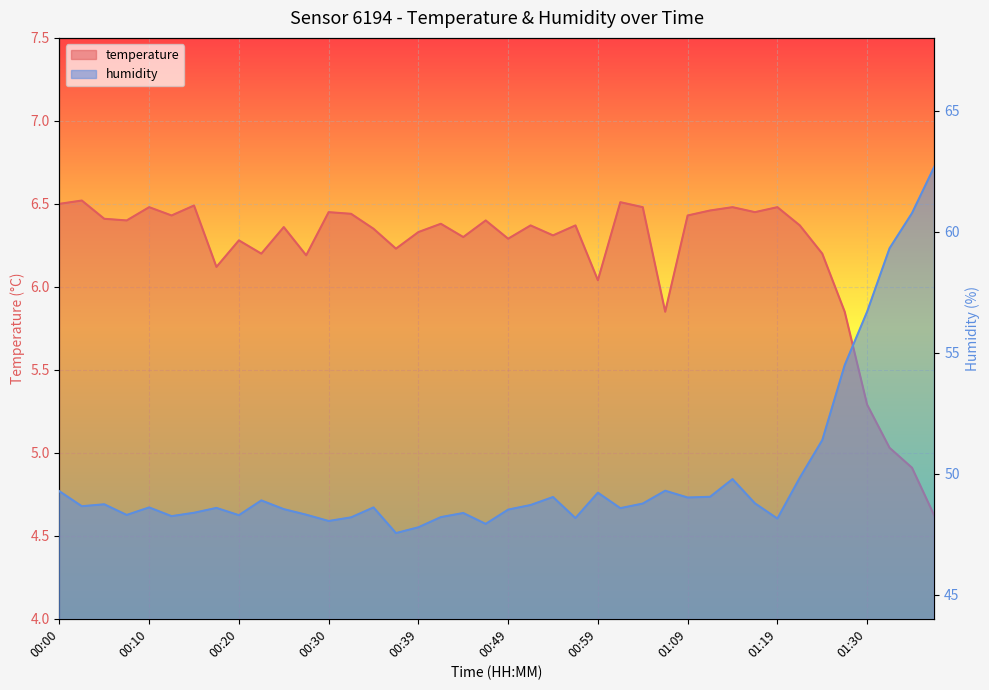

What is the label of the 19th point from the right?

00:52